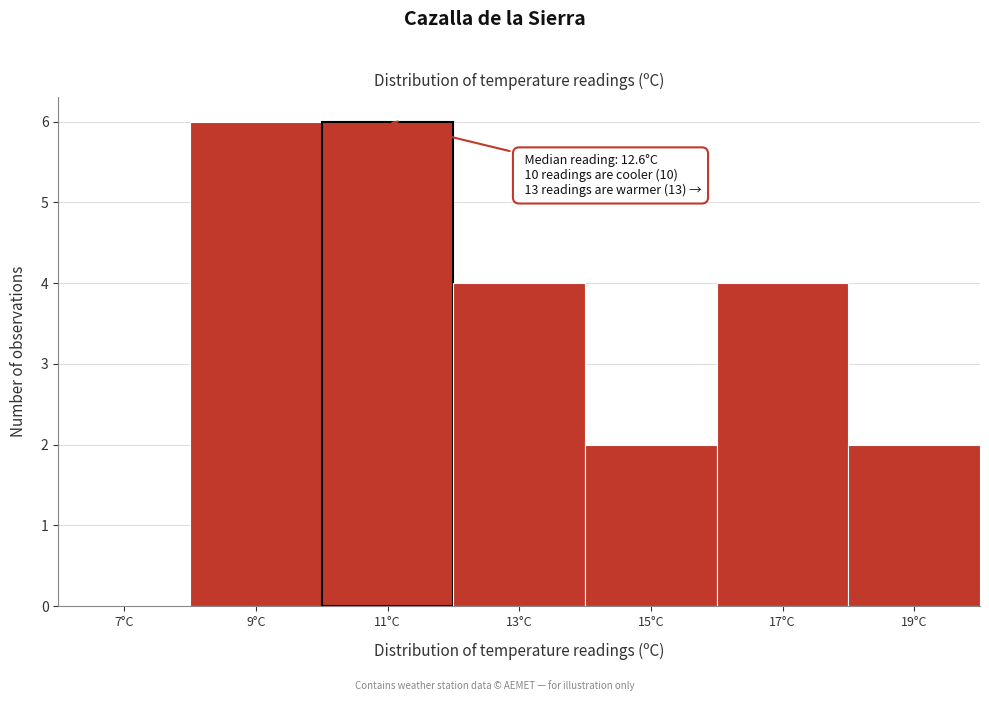

Reading left to right, list all the values displayed in this chart.

7°C=0	9°C=6	11°C=6	13°C=4	15°C=2	17°C=4	19°C=2